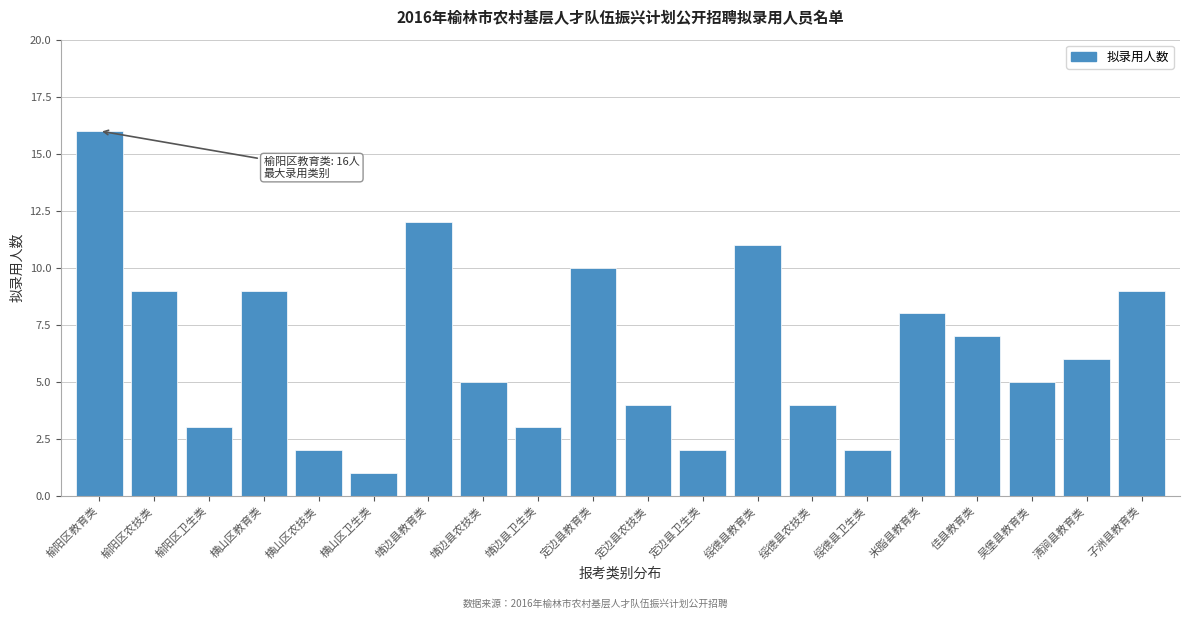

Reading left to right, list all the values displayed in this chart.

榆阳区教育类=16	榆阳区农技类=9	榆阳区卫生类=3	横山区教育类=9	横山区农技类=2	横山区卫生类=1	靖边县教育类=12	靖边县农技类=5	靖边县卫生类=3	定边县教育类=10	定边县农技类=4	定边县卫生类=2	绥德县教育类=11	绥德县农技类=4	绥德县卫生类=2	米脂县教育类=8	佳县教育类=7	吴堡县教育类=5	清涧县教育类=6	子洲县教育类=9